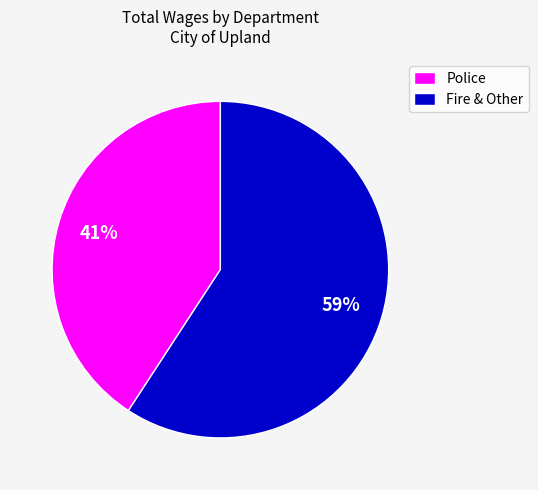

To the nearest percent, what percentage of the pie is Fire & Other?

59%